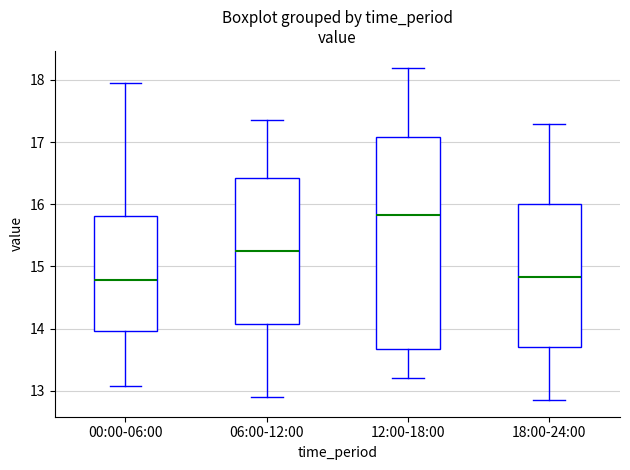

Which box has the highest median line?

12:00-18:00